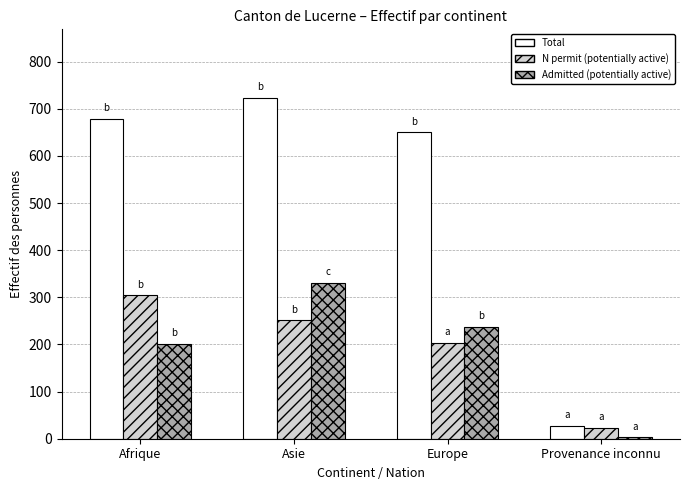

How many groups of bars are there?

4